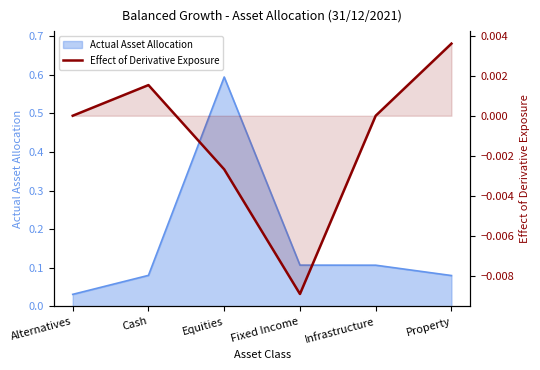

Does the chart display data point markers on the line(s)?

No